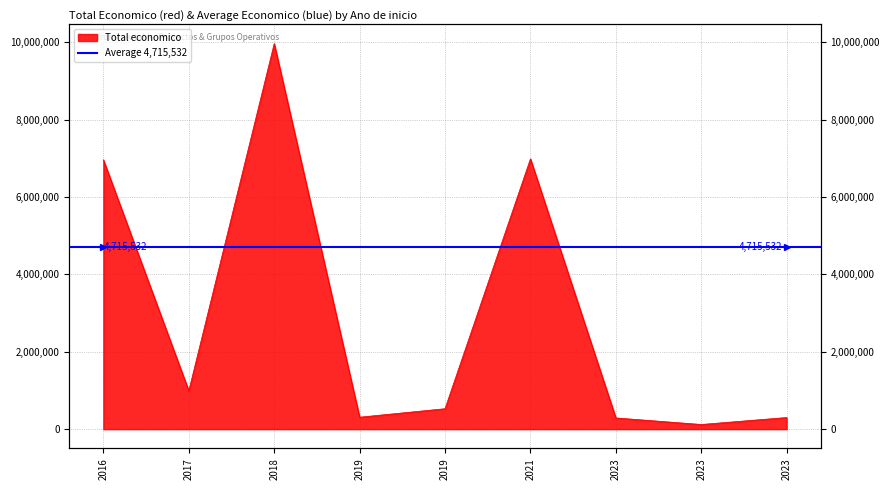

Where is the data nearest to the value 5041933?

2016